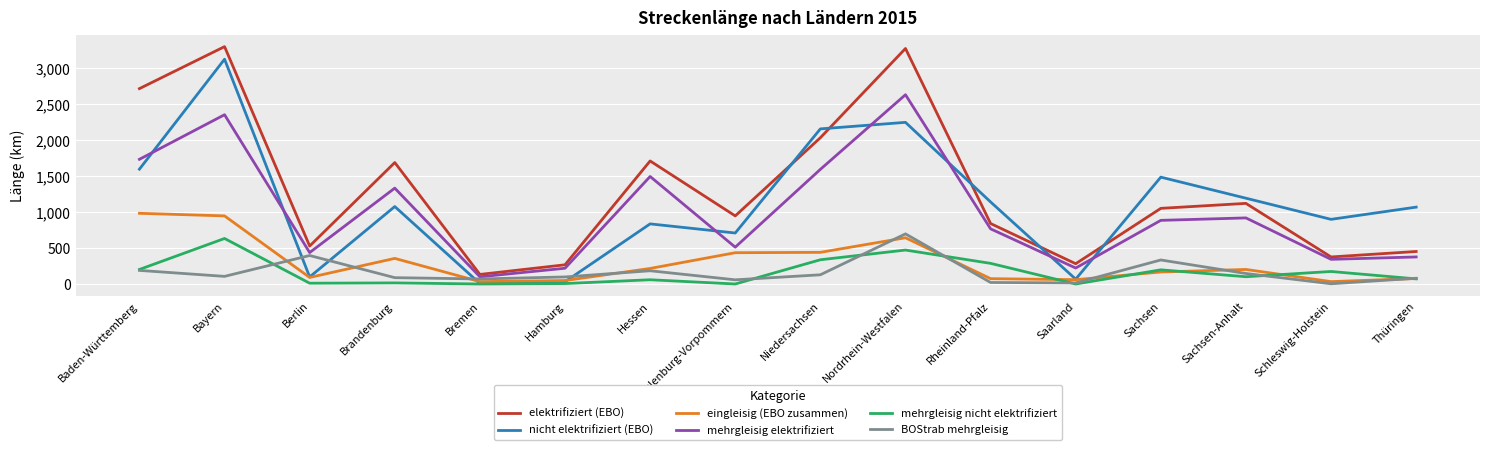

In eingleisig (EBO zusammen), how many points are higher than both neighbors (excluding endpoints)?

3